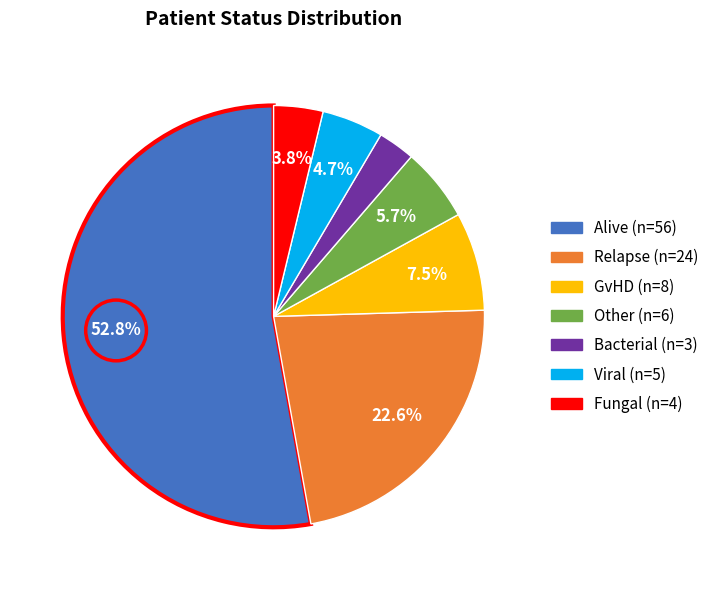

Which has a higher value, Alive or Fungal?

Alive